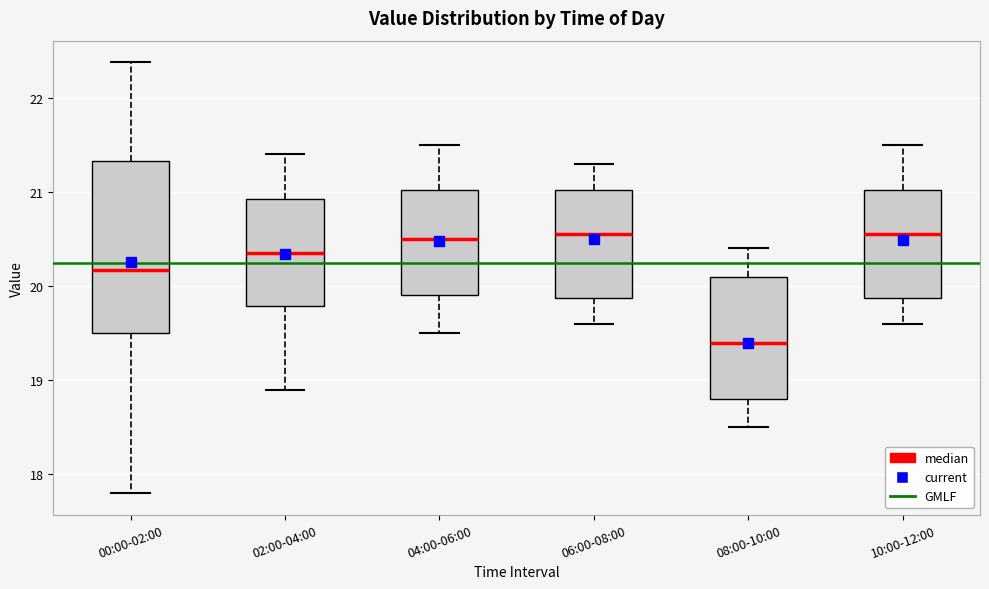

Comparing the boxes themselves (not the whiskers), which one is the tallest?

00:00-02:00